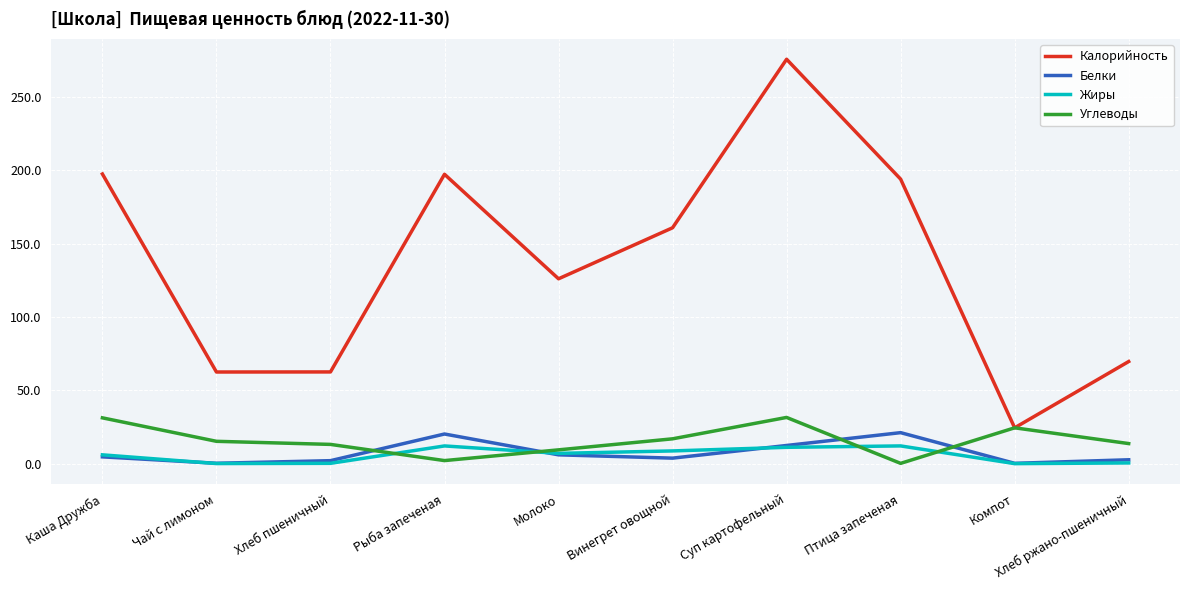

List the series in order of their peak value, lowest first.

Жиры, Белки, Углеводы, Калорийность